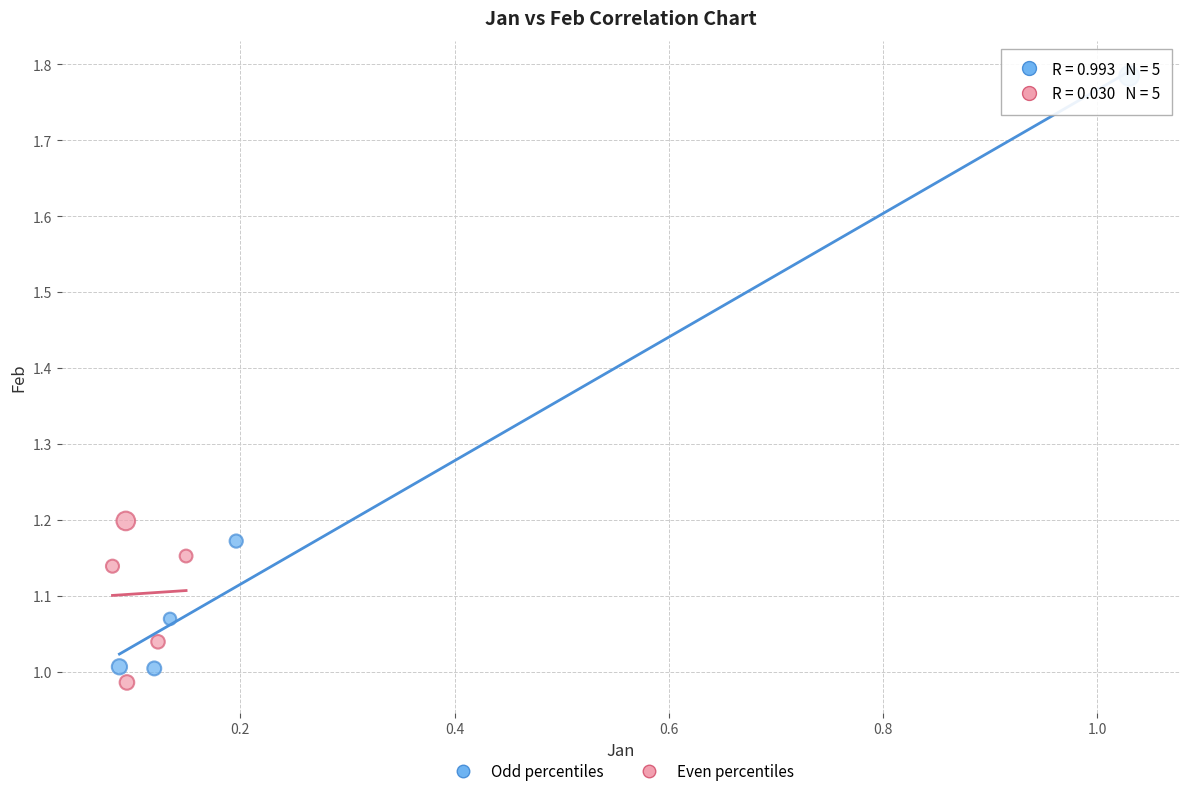

Which series contains the lowest Y value?

Even percentiles